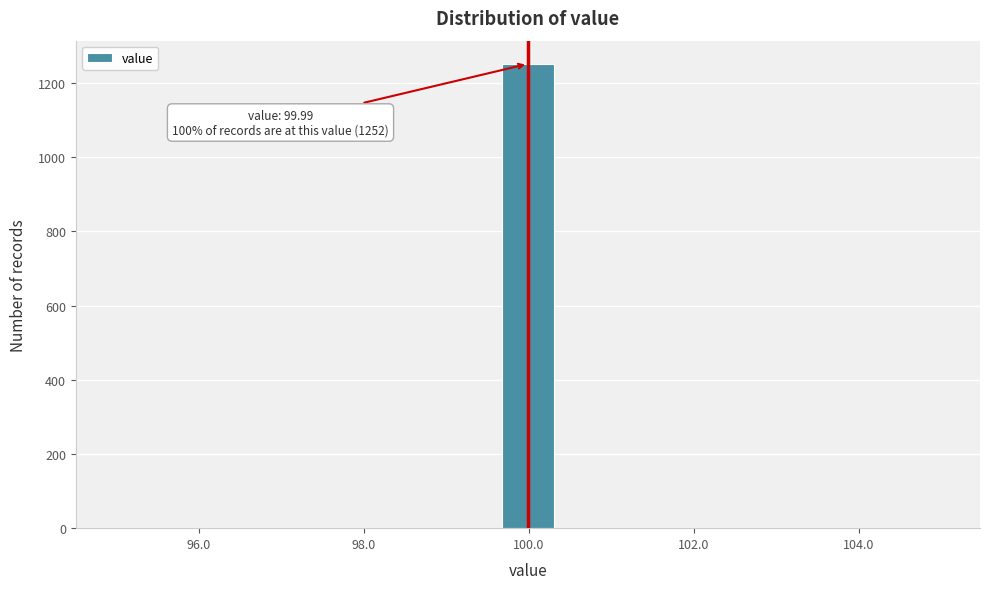

Read against the x-axis, roughly where is the centre of the tallest bar?

100.0